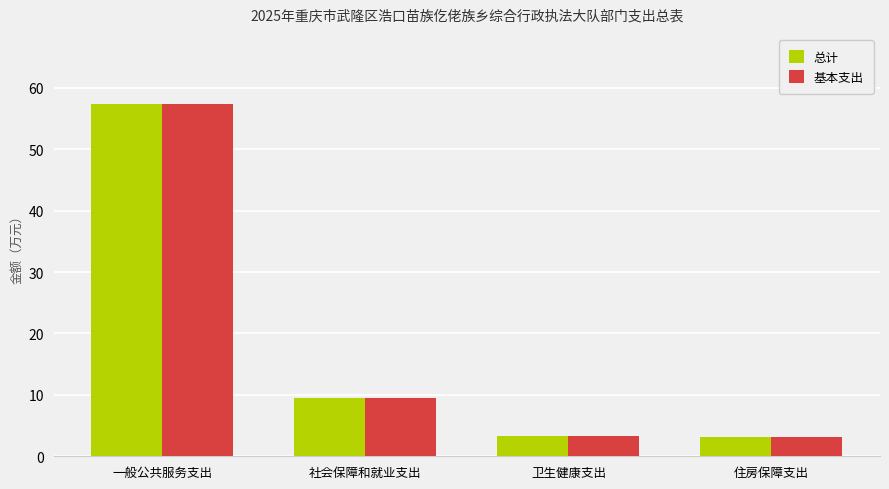

What is the average value of the 总计 series?

18.3